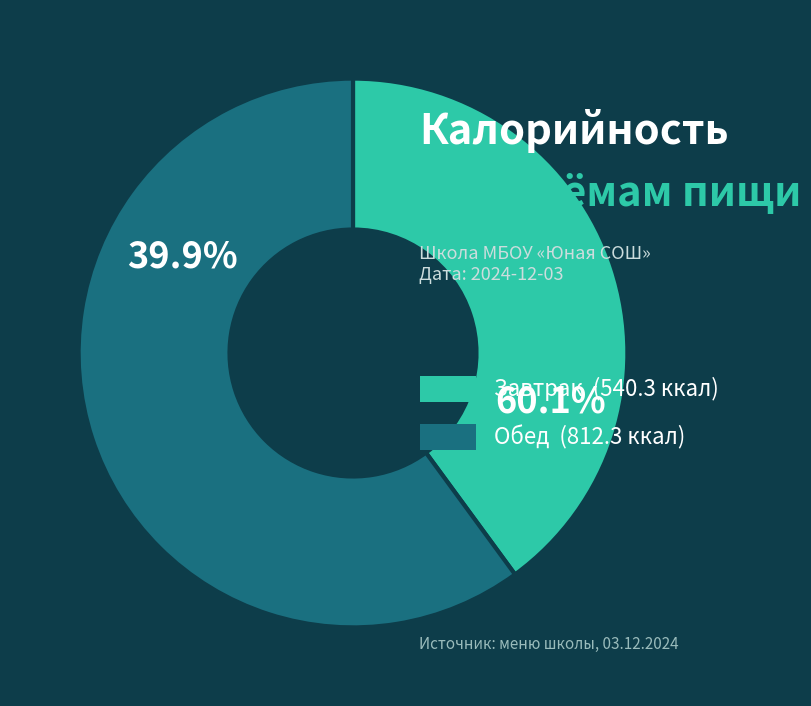

What is the largest slice in the pie chart?

Обед